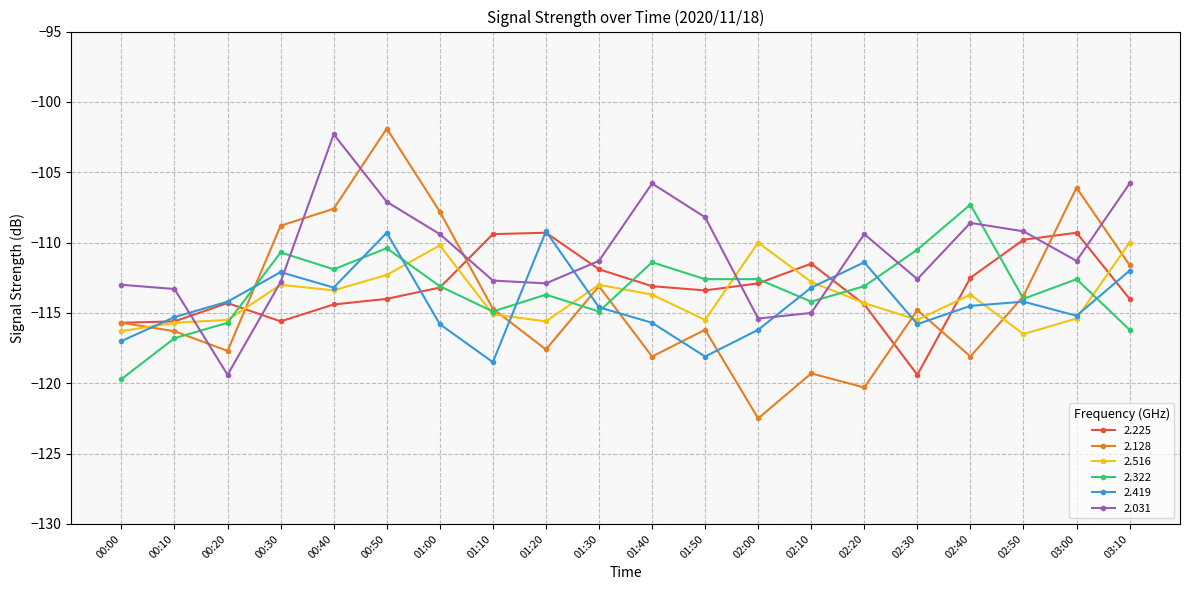

True or false: 2.419 and 2.225 intersect in this chart.

True